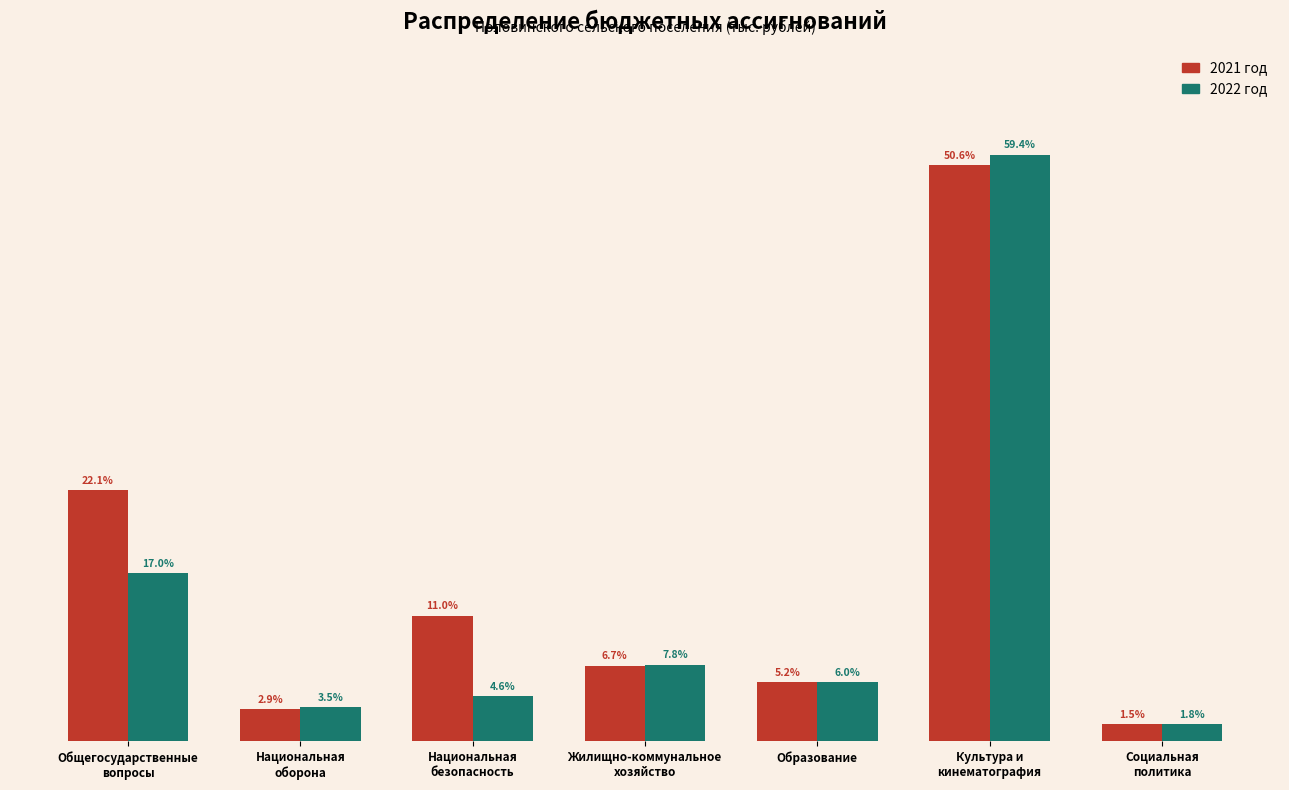

What are all the series names shown in the legend?

2021 год, 2022 год